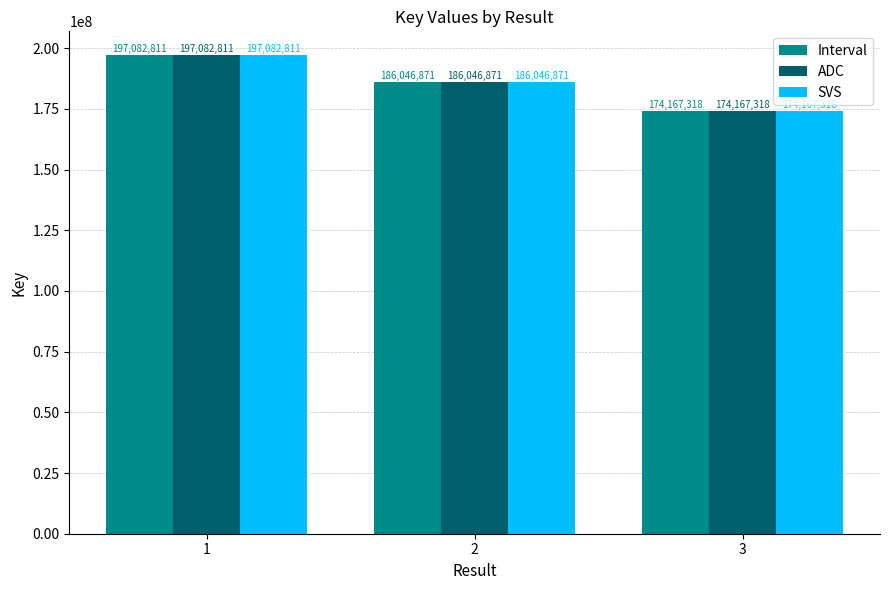

The value of ADC at 2 is 63364723. True or false?

False